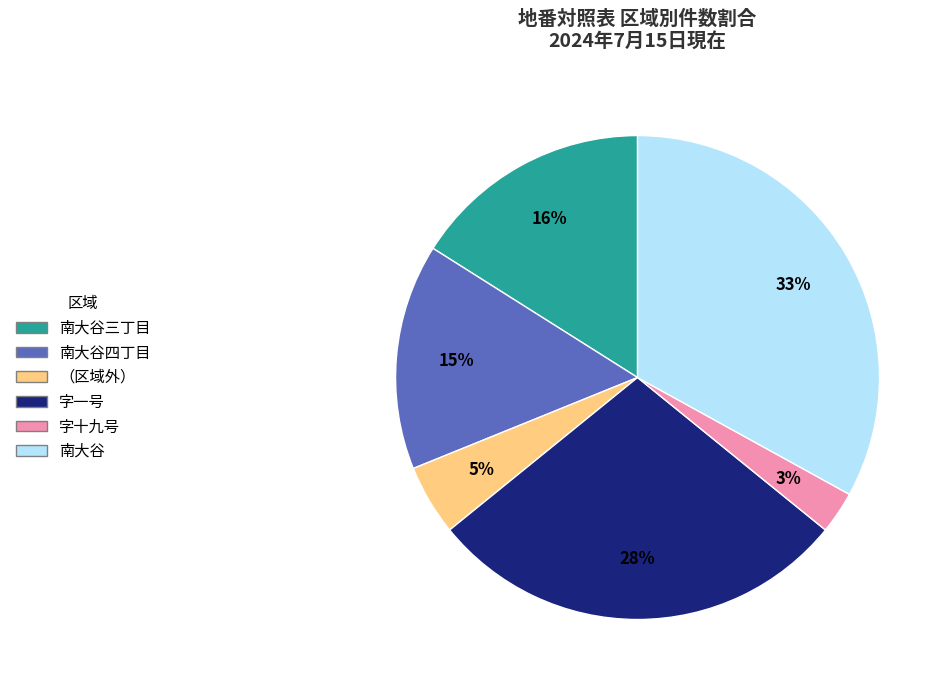

Is there a majority slice in this chart?

No